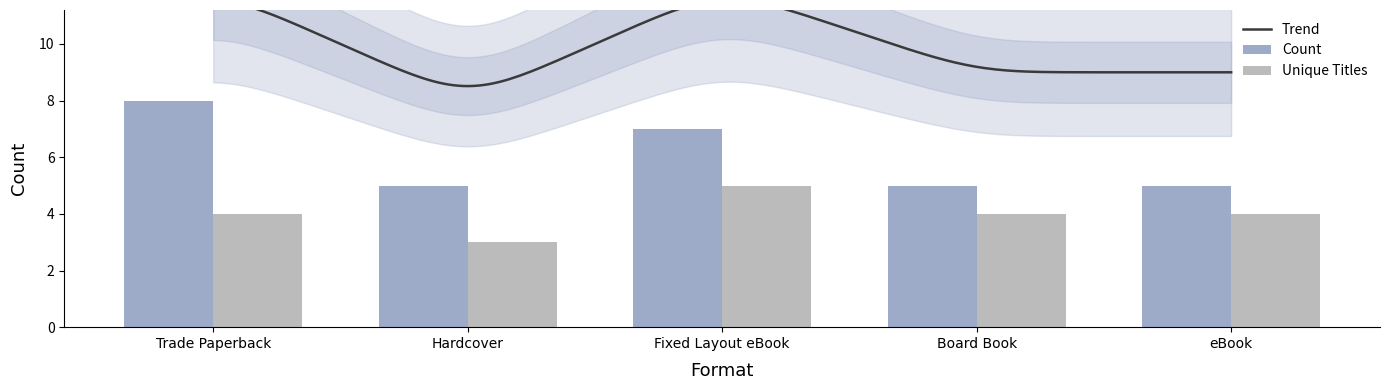

What is the approximate value of Count at Trade Paperback?

8